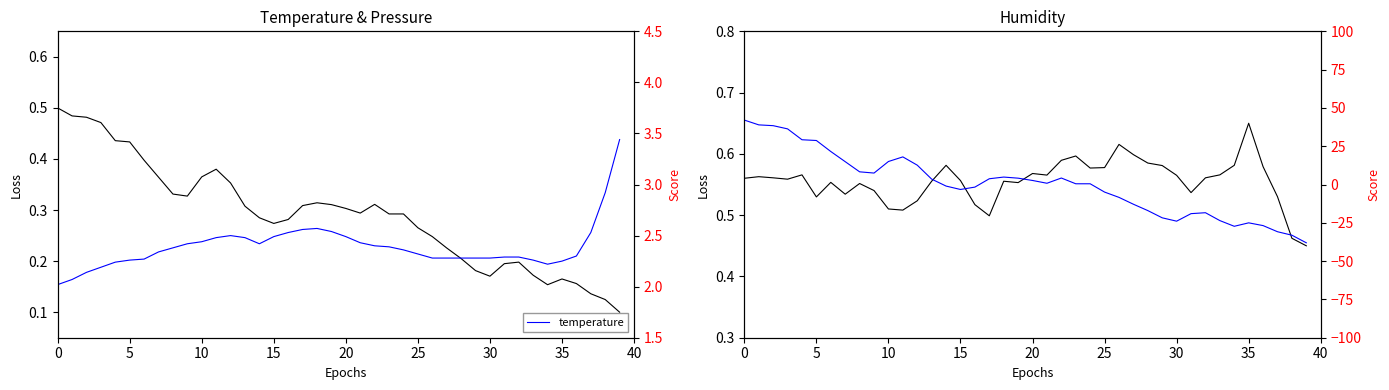

Is it true that temperature equals 2.2 at 35?

True